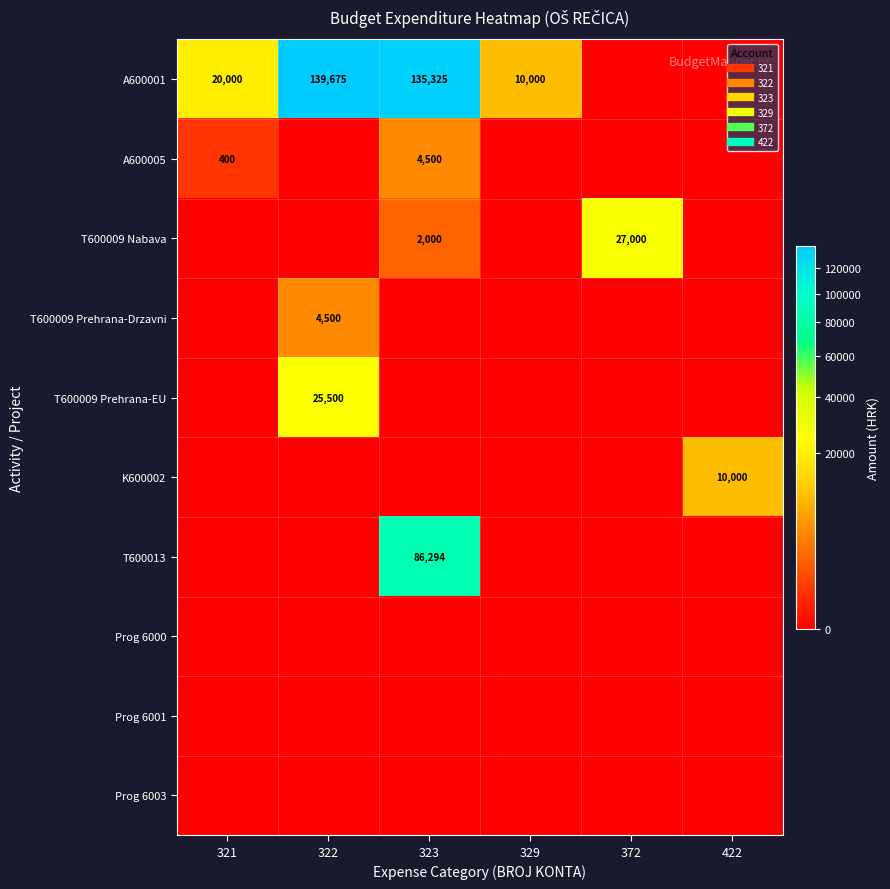

True or false: T600009 Nabava has a value of 2000 at 323.

True